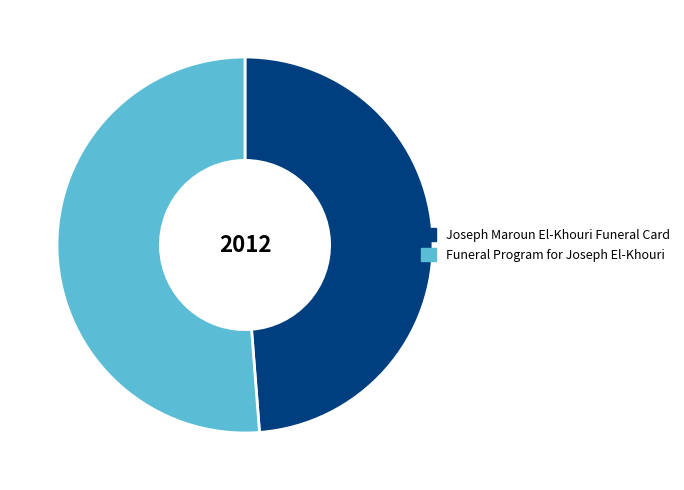

What is the majority slice?

Funeral Program for Joseph El-Khouri